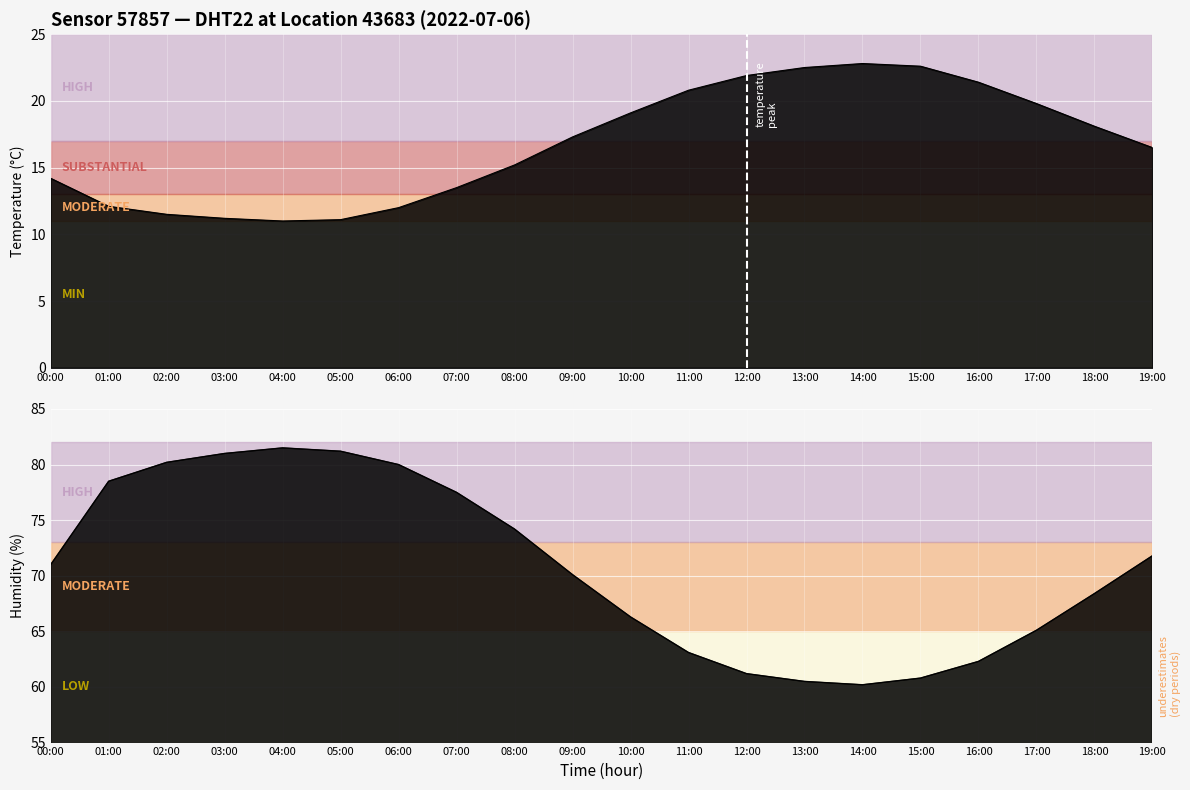

At 06:00, list the series in order from smallest to largest.

temperature, humidity